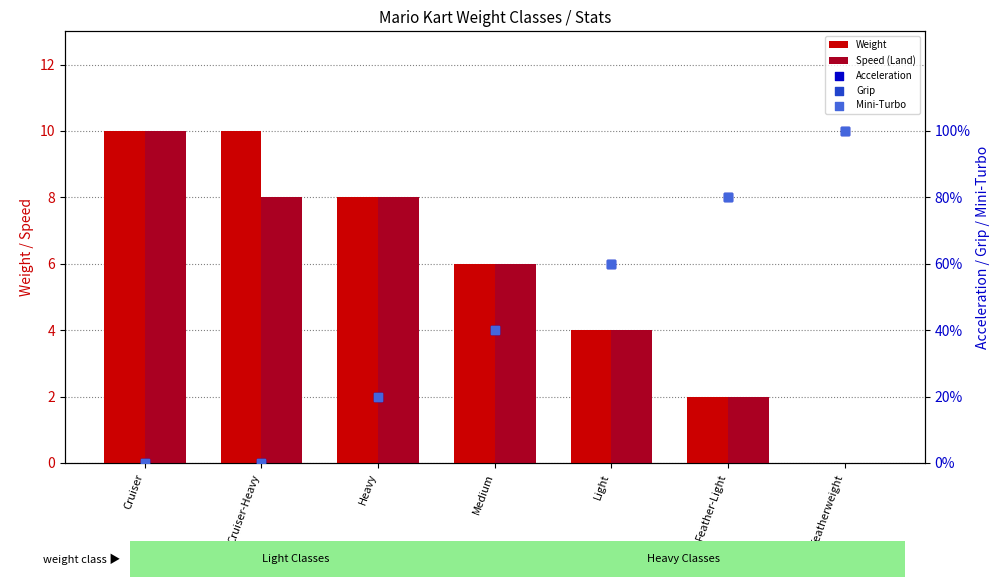

Which series reaches the minimum Y coordinate?

Weight